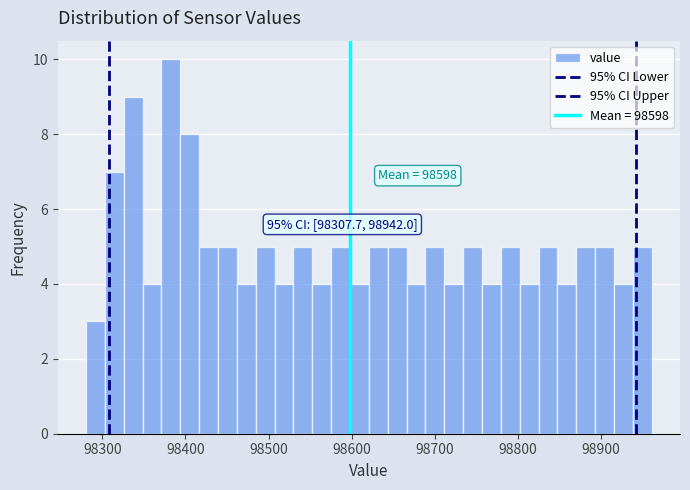

Read against the x-axis, roughly where is the centre of the tallest bar?

98380